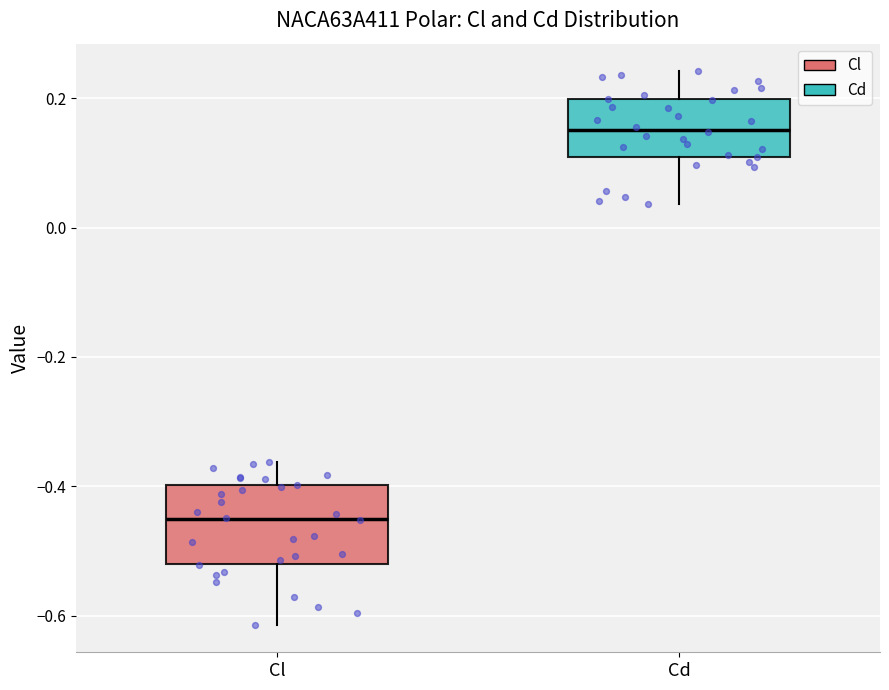

Which box's median line is the lowest?

Cl